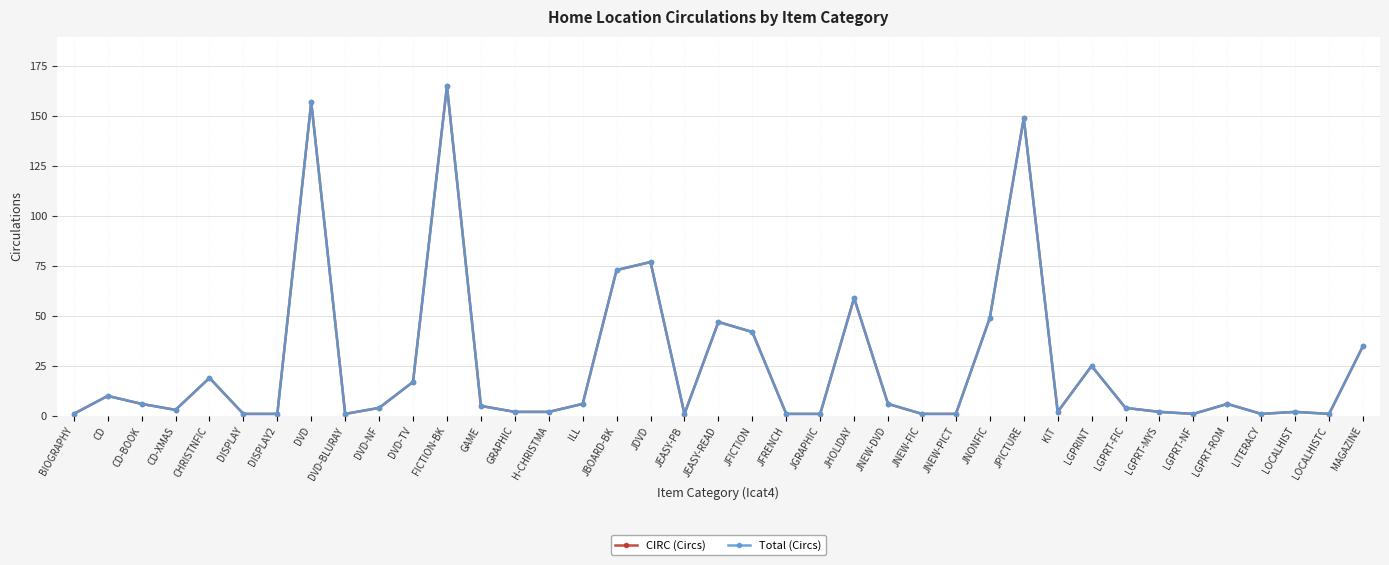

What is the label of the 1st point from the right?

MAGAZINE